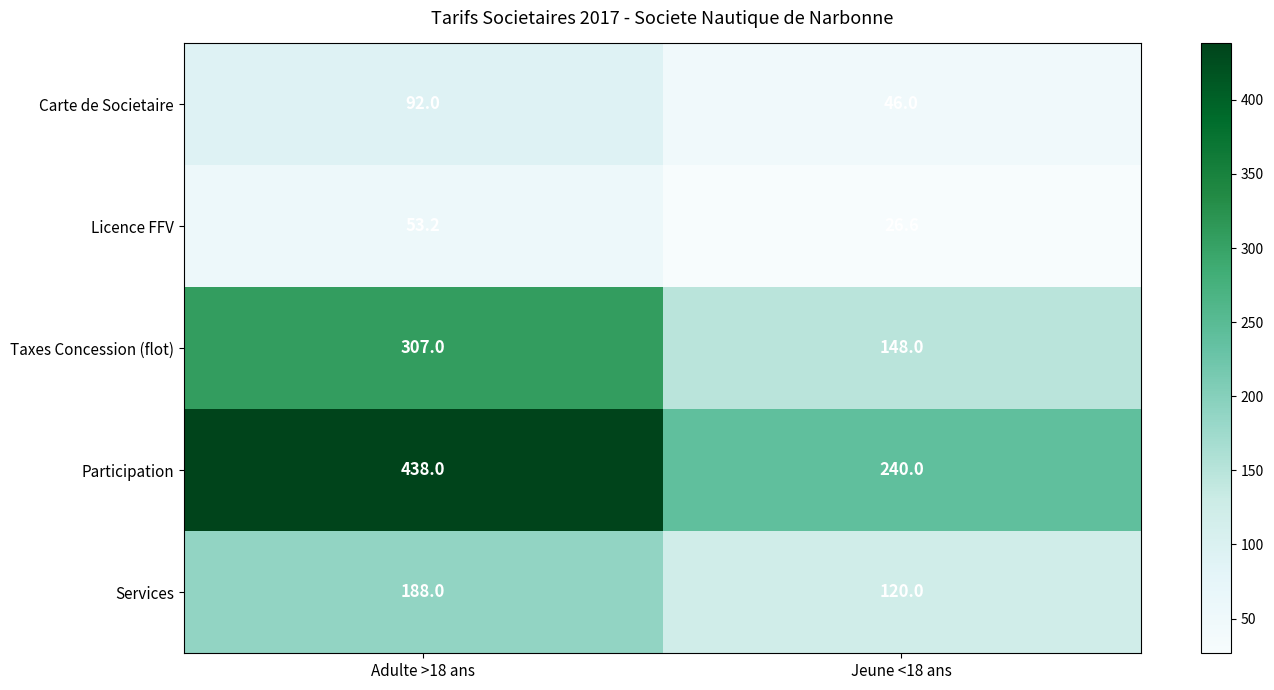

What is the difference between the highest and lowest values at Adulte >18 ans?

384.8